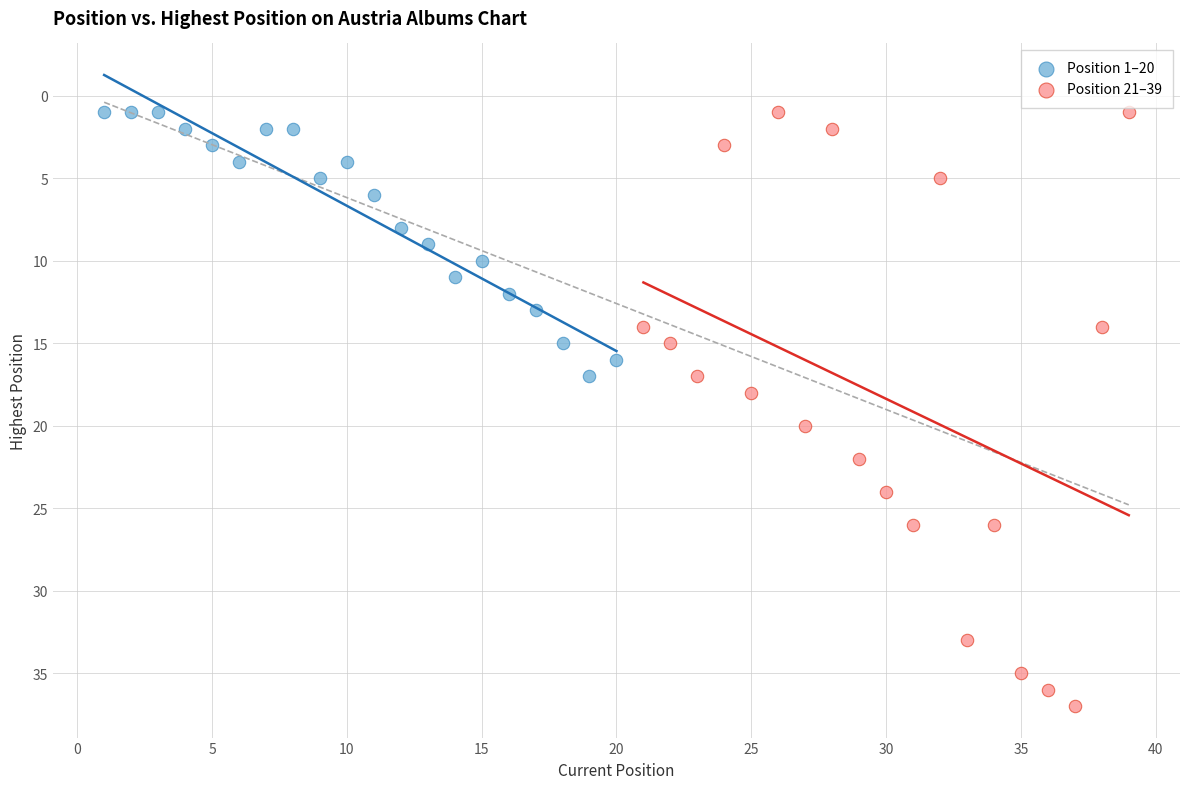

Which series has the largest Y range (max minus min)?

Position 21–39